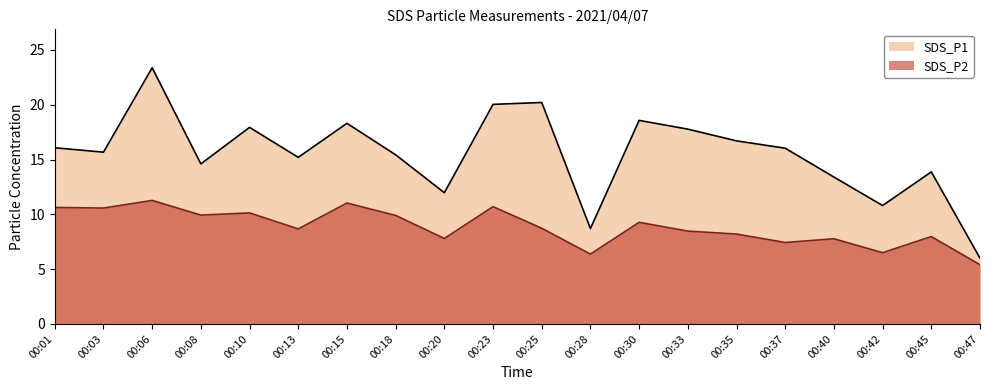

Reading left to right, transcribe all the data shown in this chart.

SDS_P1: 16.1	15.7	23.4	14.6	17.9	15.2	18.3	15.4	12.0	20.0	20.2	8.7	18.6	17.8	16.7	16.0	13.4	10.8	13.9	6.0
SDS_P2: 10.6	10.6	11.3	9.9	10.1	8.7	11.0	9.9	7.8	10.7	8.7	6.4	9.3	8.5	8.2	7.4	7.8	6.5	8.0	5.4